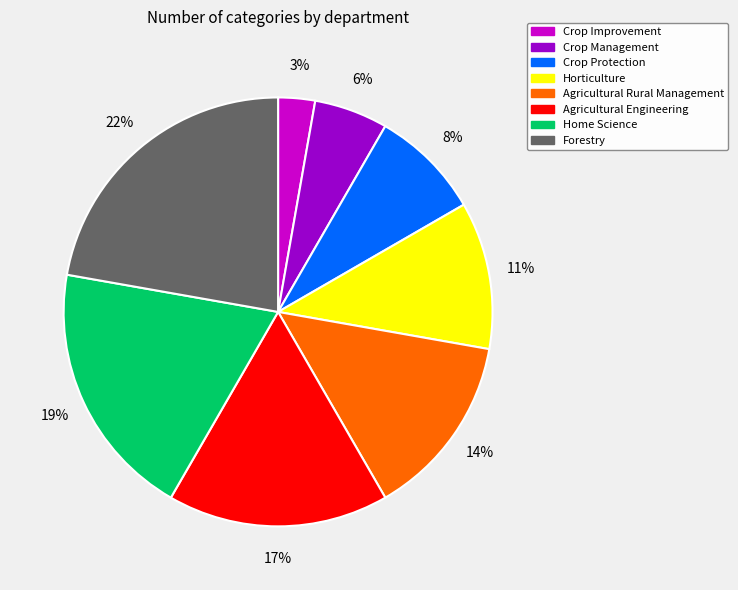

Does Agricultural Rural Management account for over 50% of the chart?

No